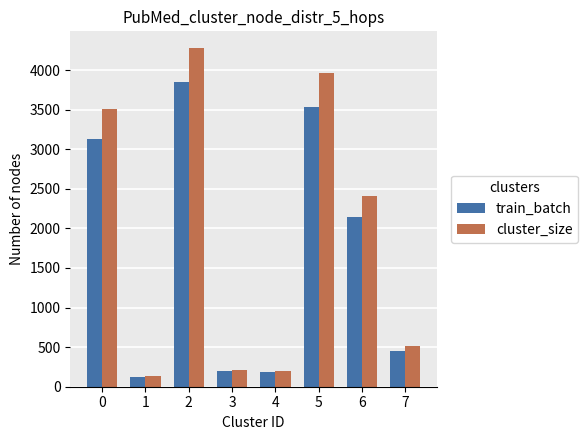

Between 5 and 7, which series saw the biggest shift?

cluster_size